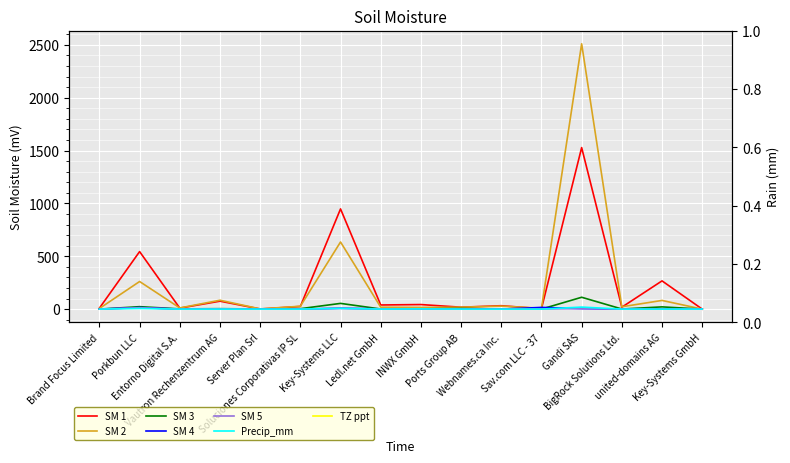

True or false: Precip_mm has a value of 0 at Brand Focus Limited.

True